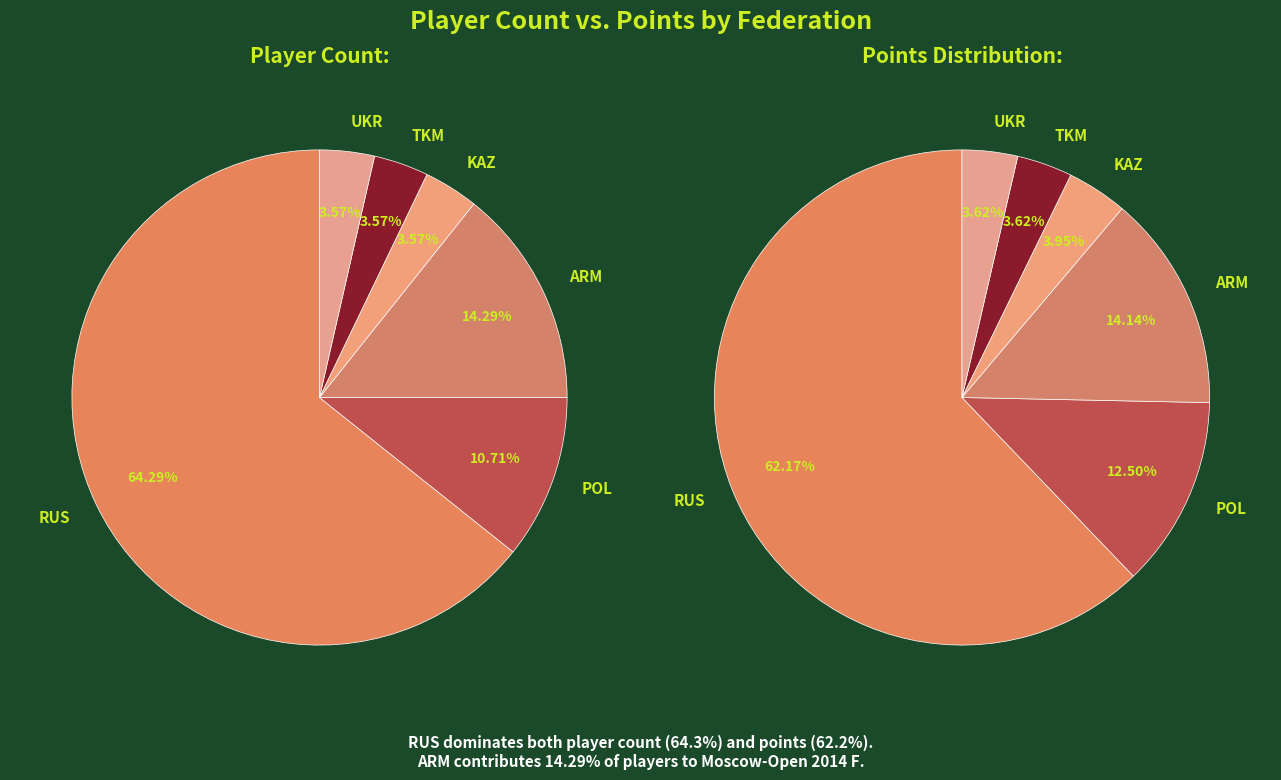

Do KAZ and UKR together represent more than half of the pie?

No